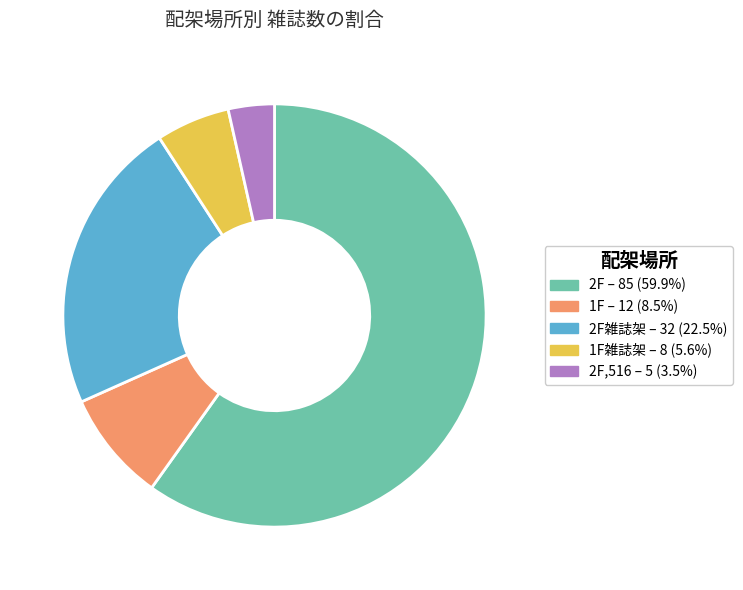

Count the number of slices in the pie.

5